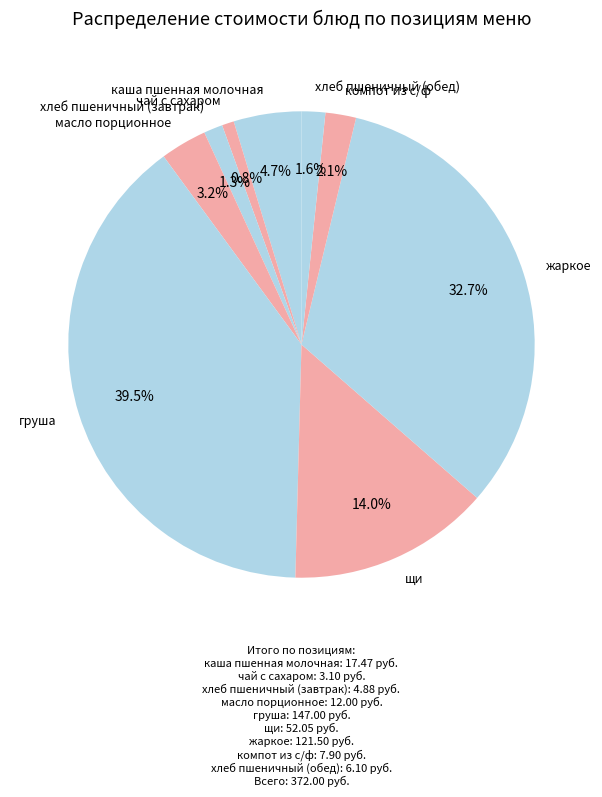

To the nearest percent, what percentage of the pie is каша пшенная молочная?

5%